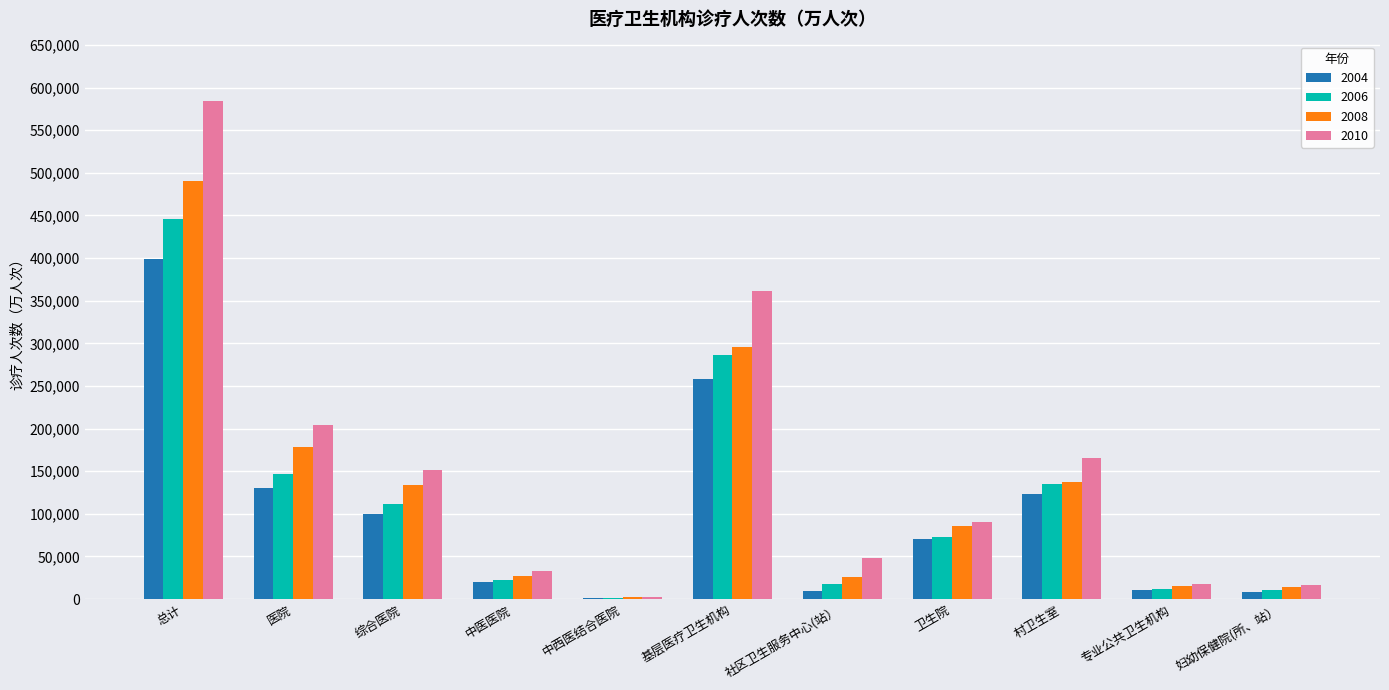

The 2010 series shows 566428.0 at 基层医疗卫生机构. True or false?

False